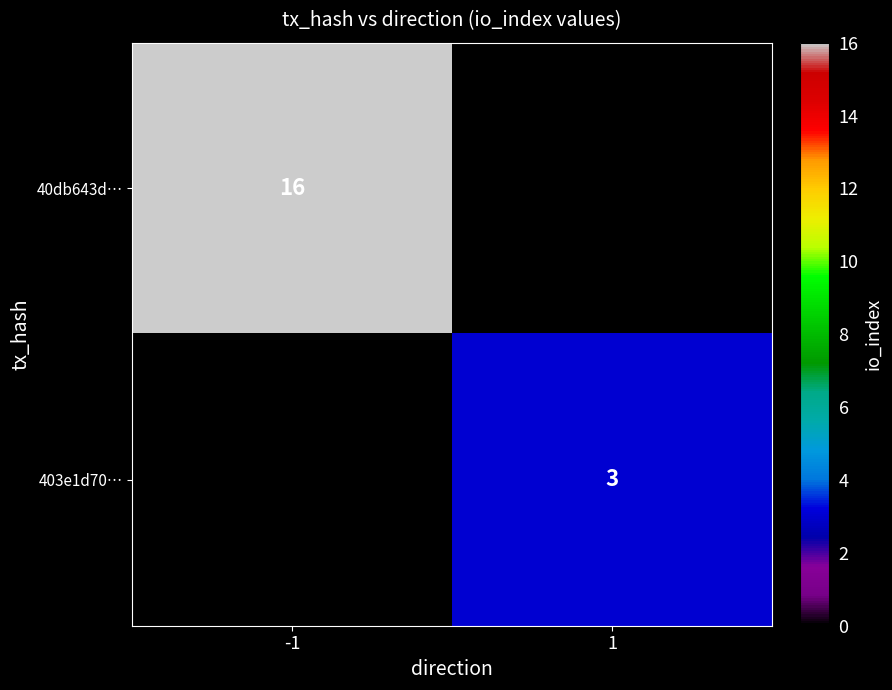

The 40db643d… series shows 16 at -1. True or false?

True